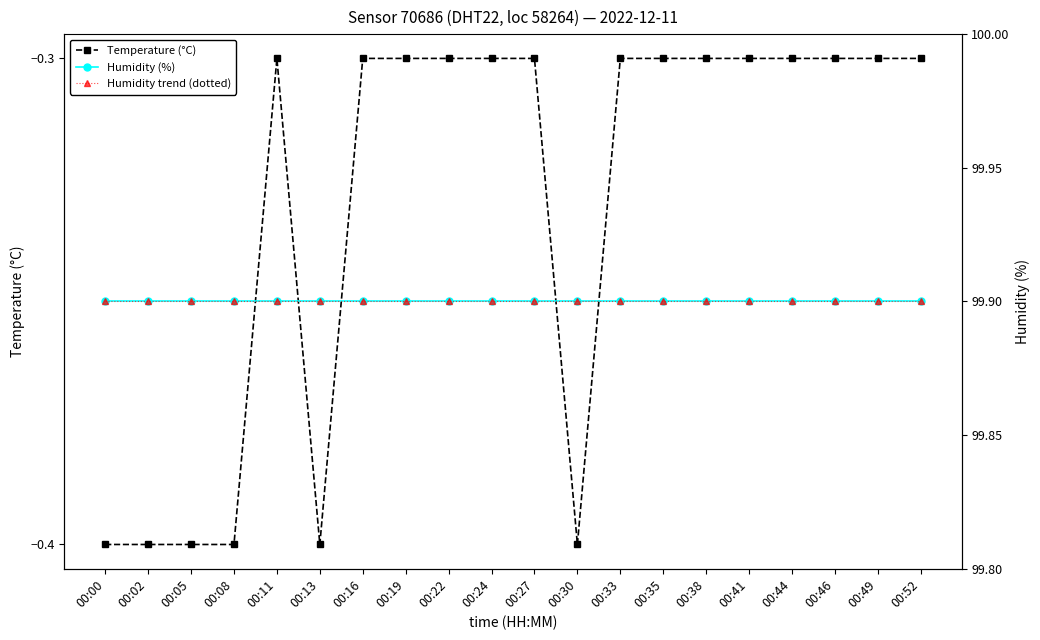

What is the average value of the Temperature (°C) series?

-0.3